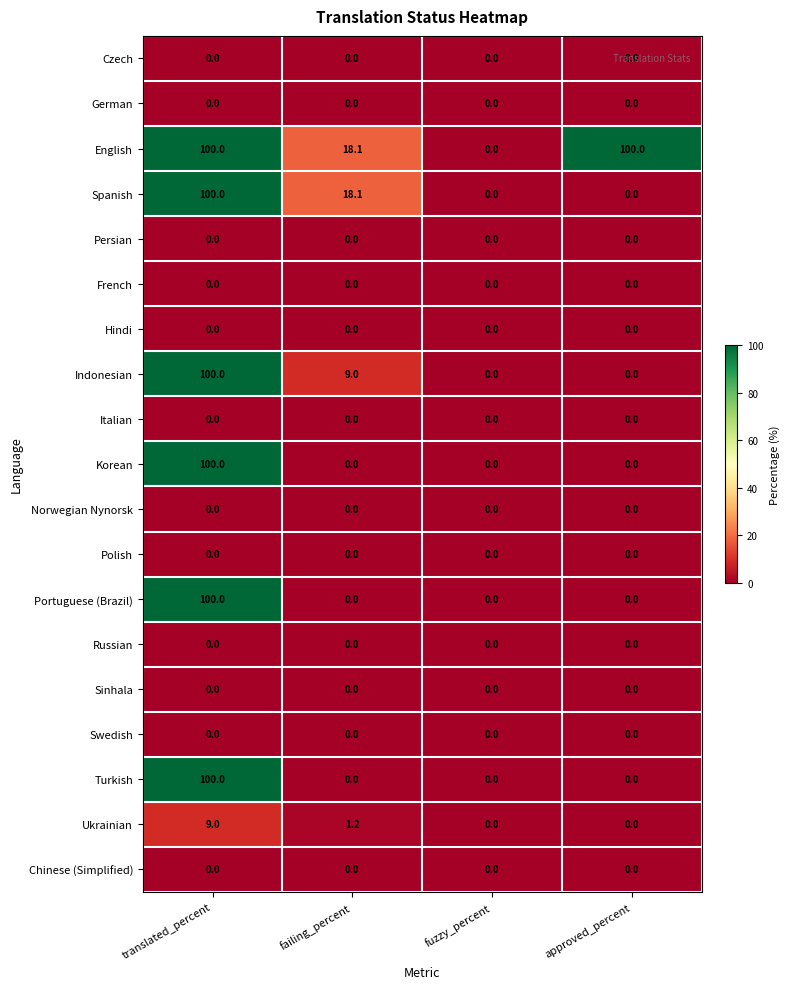

Between failing_percent and approved_percent, which series saw the biggest shift?

English